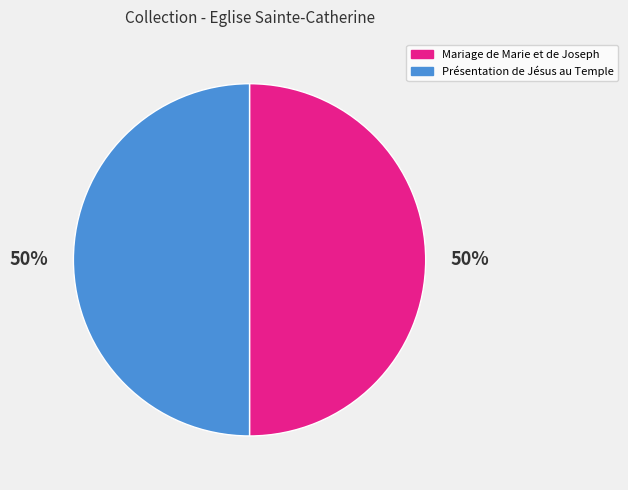

What percentage is the Mariage de Marie et de Joseph slice, to the nearest percent?

50%